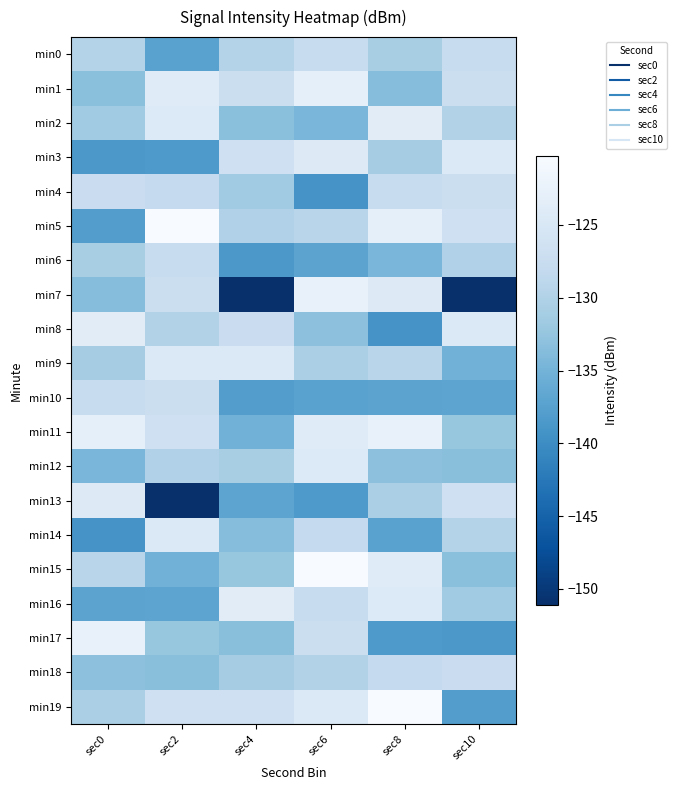

What is the spread (max minus min) of values at sec8?

18.8